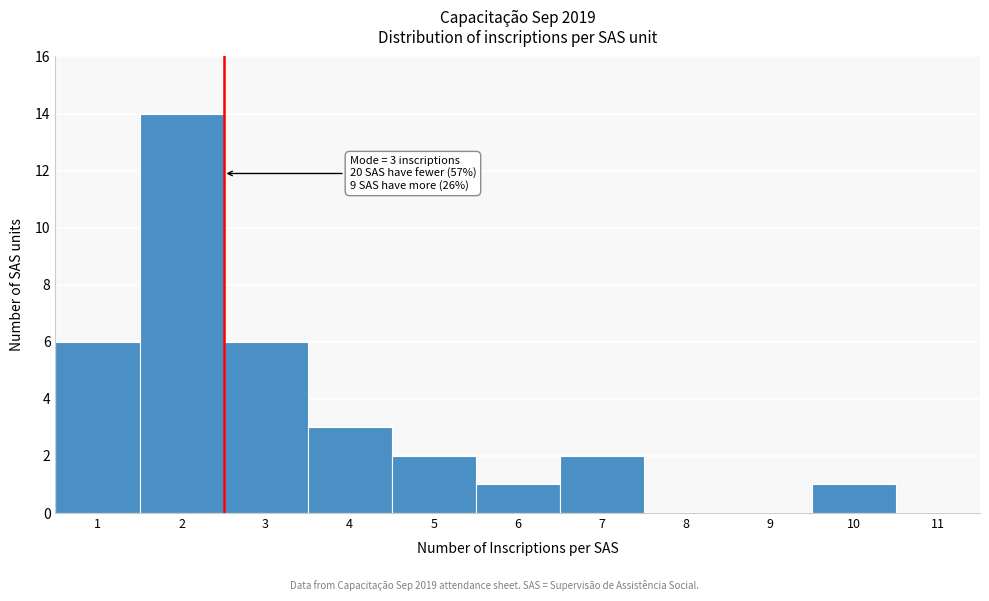

Reading right to left, list all the values displayed in this chart.

11=0	10=1	9=0	8=0	7=2	6=1	5=2	4=3	3=6	2=14	1=6